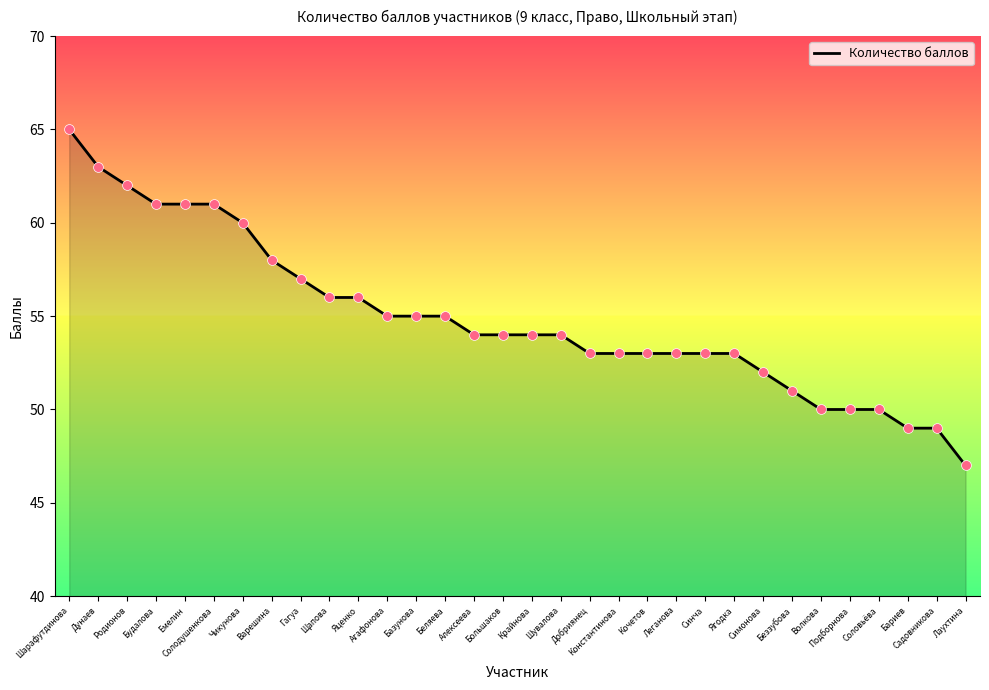

What is the ratio of the value at Большаков to the value at Родионов?

0.9